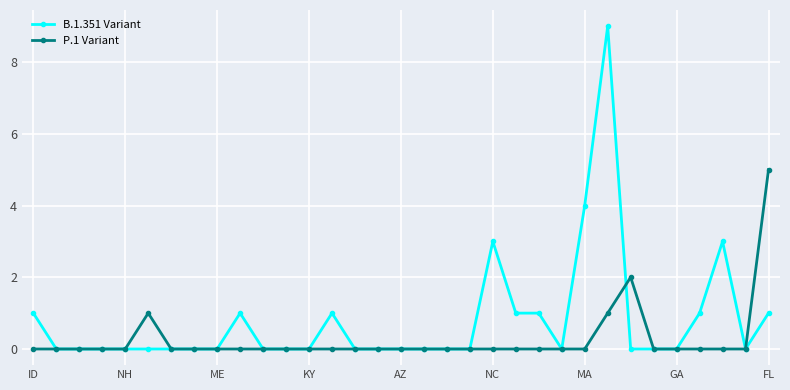

True or false: P.1 Variant has more than 0 interior local peaks.

True